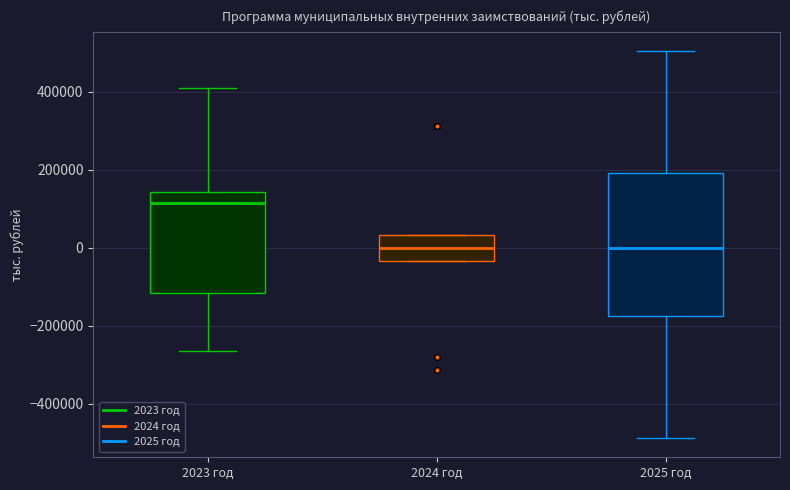

Comparing the boxes themselves (not the whiskers), which one is the tallest?

2025 год